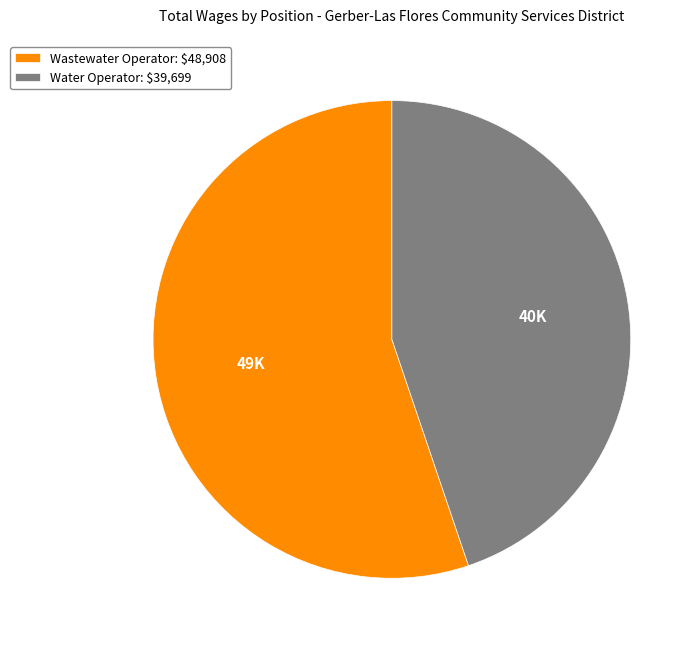

Combined, do Water Operator and Wastewater Operator account for over 50%?

Yes